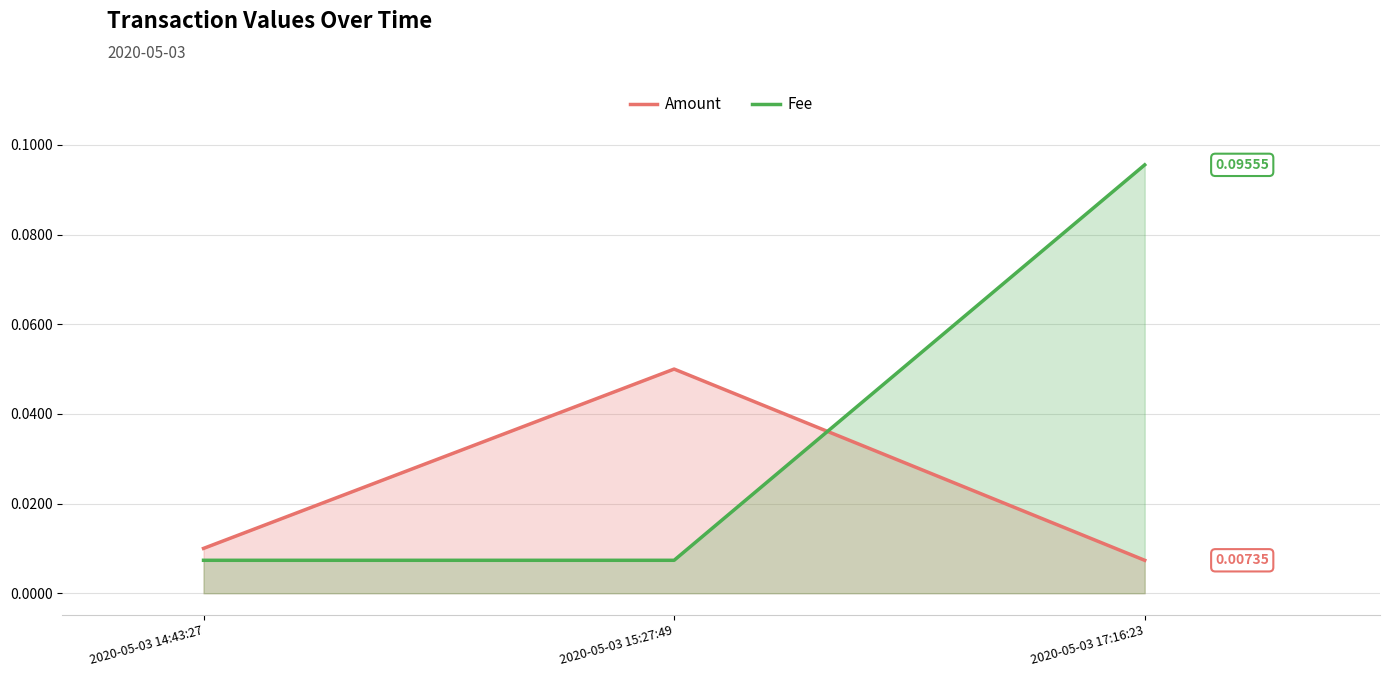

Rank the series by their average value, from highest to lowest.

Fee, Amount